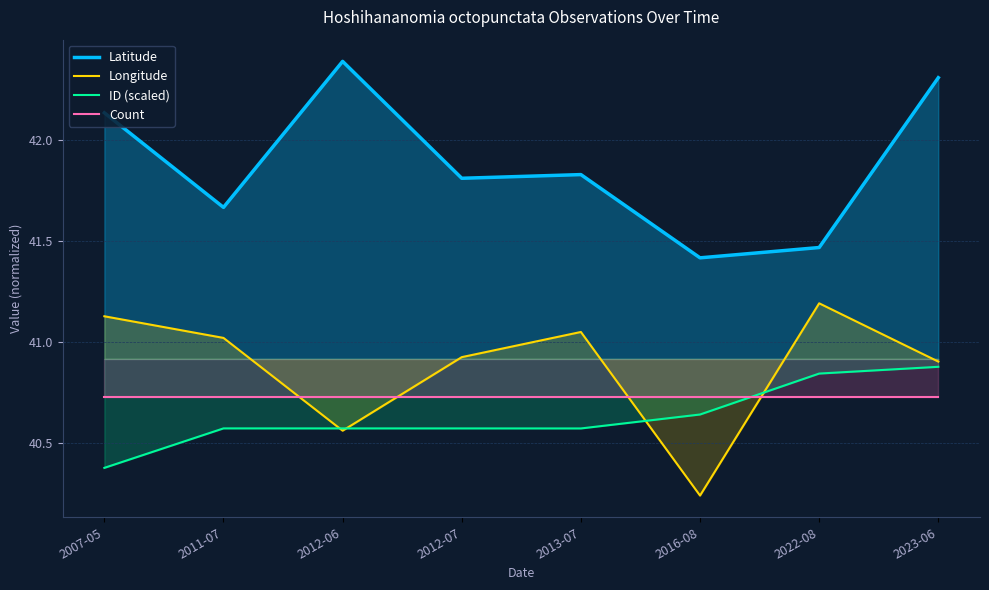

True or false: Latitude and Count cross at least once.

False